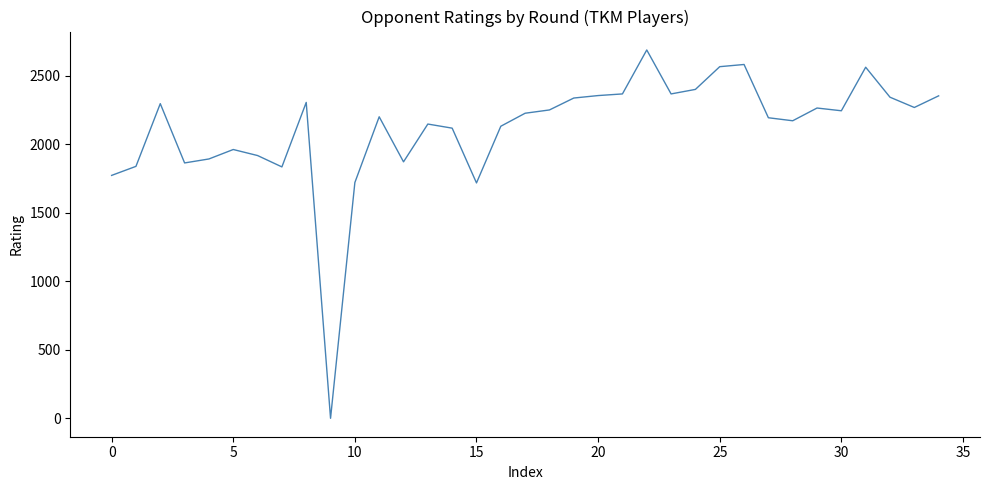

What is the greatest value displayed?

2690